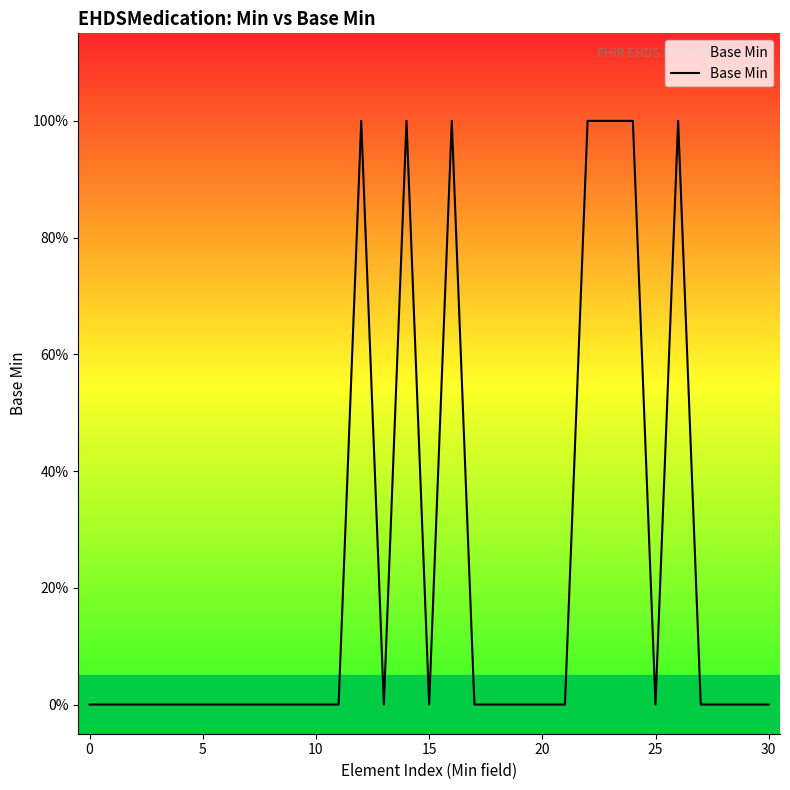

Is this an area chart (filled region under the line)?

Yes